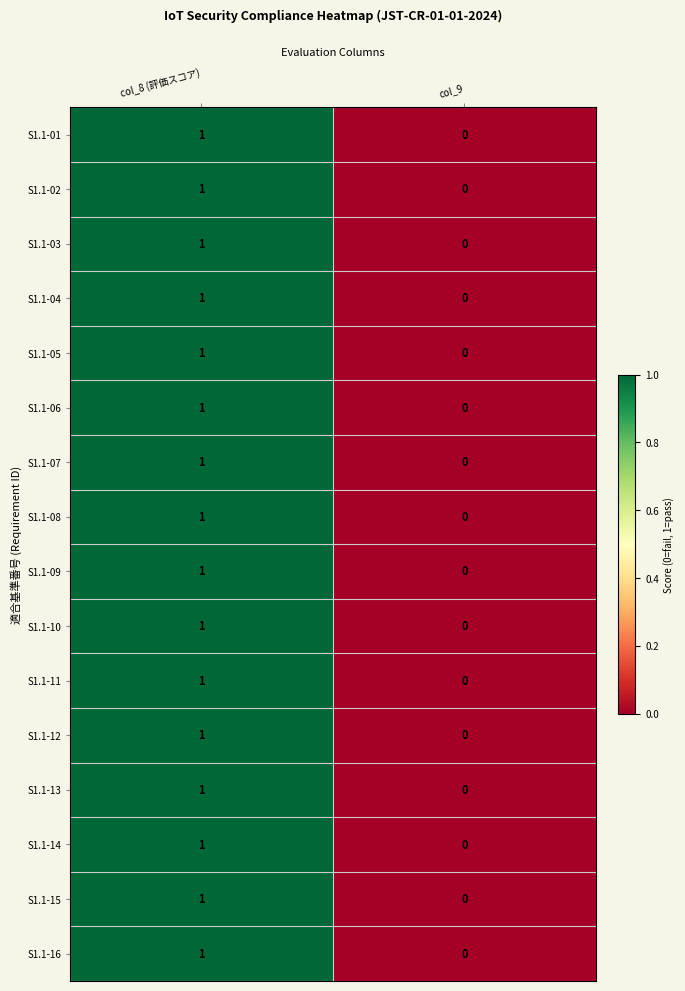

At which category is the sum across all series the highest?

col_8 (評価スコア)